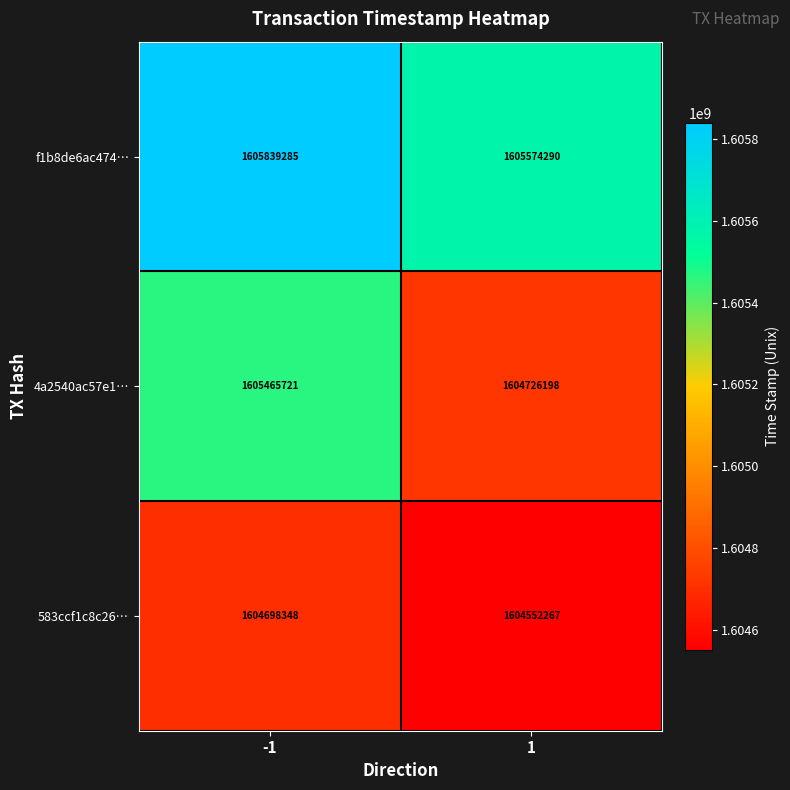

What is the smallest value displayed?

1604552267